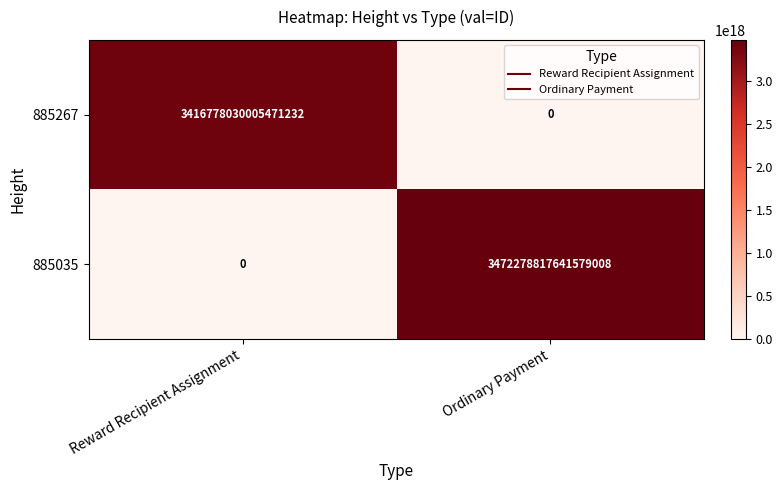

Where is 885267 nearest to the value 1708389015002735616?

Reward Recipient Assignment